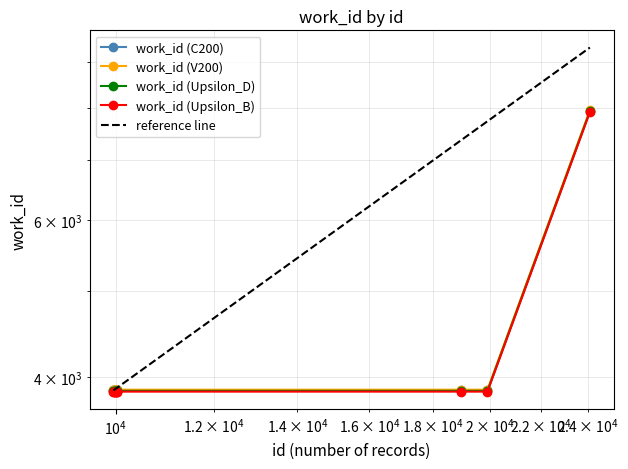

Which has a higher value, 19922 or 10018?

19922